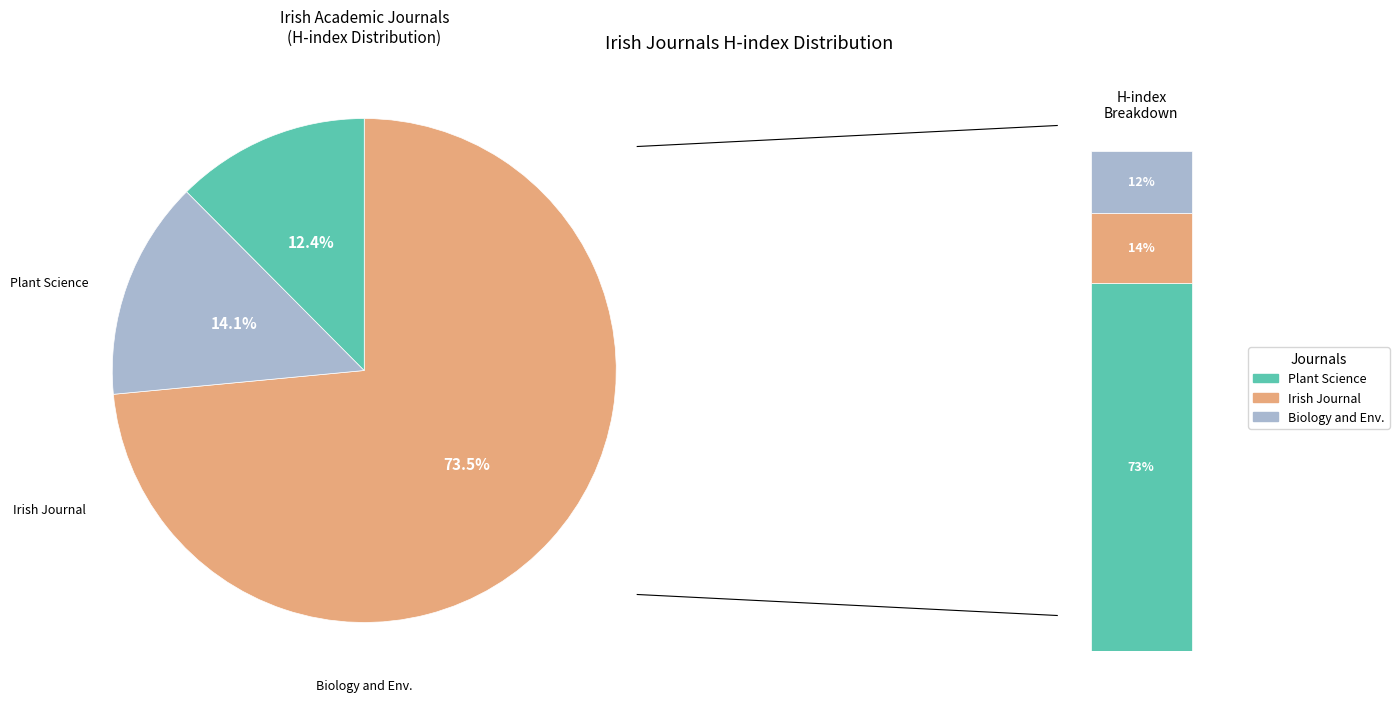

Does any single category account for the majority?

Yes